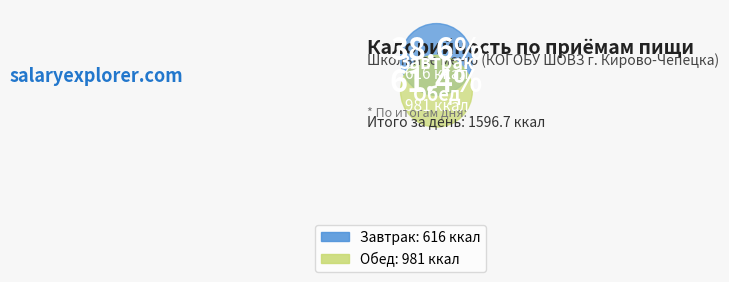

The Обед slice represents 61% of the pie. True or false?

True